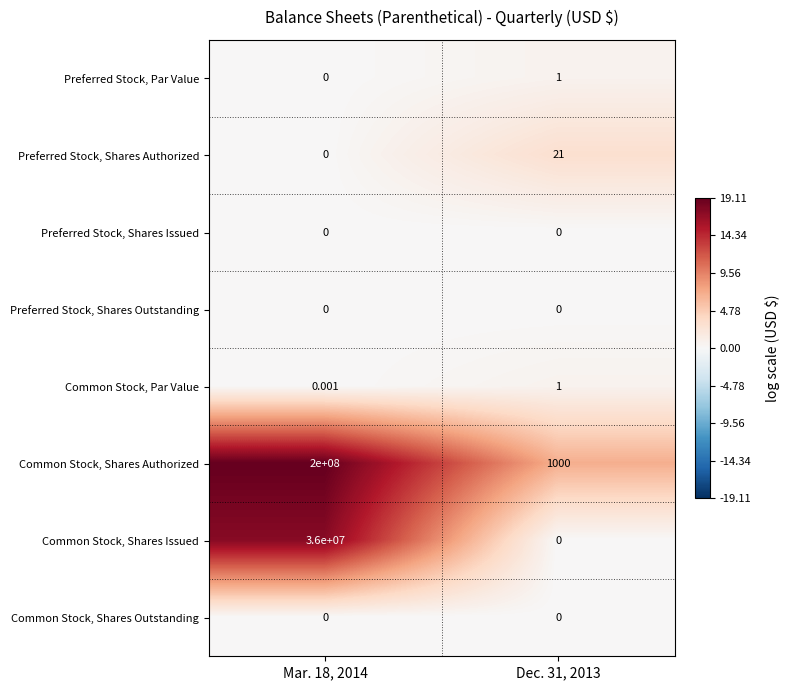

Which series has the largest range (max minus min)?

Common Stock, Shares Authorized